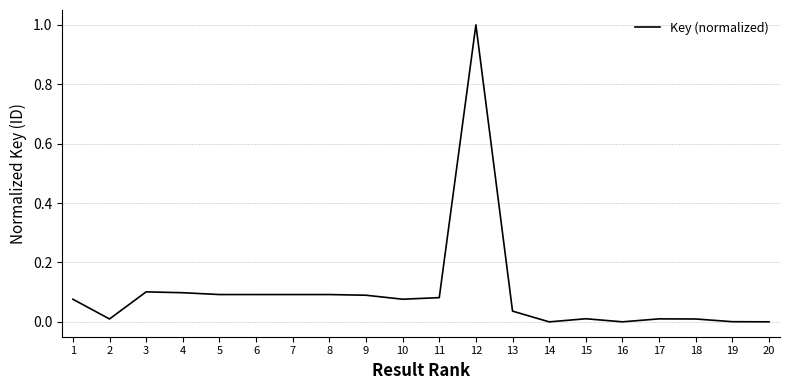

What is the difference between the maximum and minimum values?

1.0